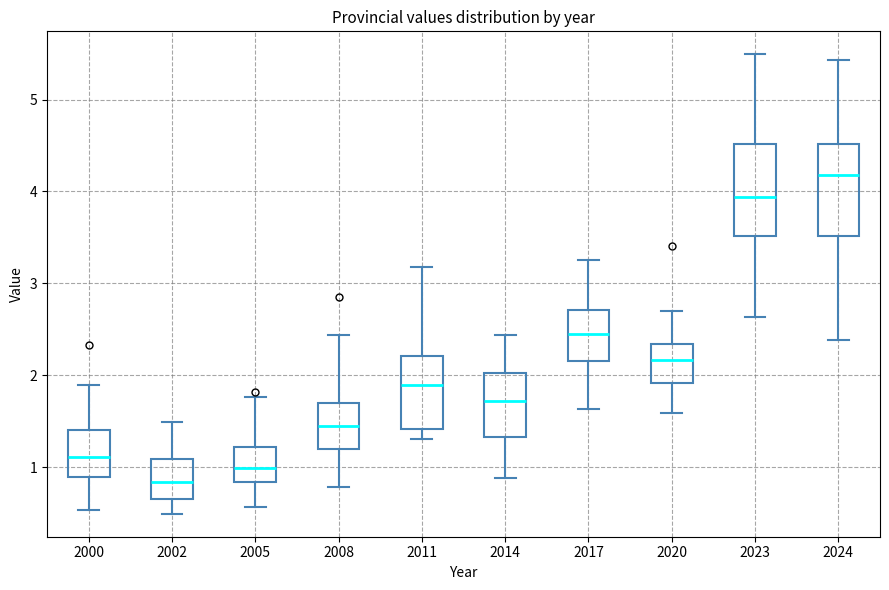

Where does the median line of the box at x = 2005 sit on the y-axis? The values are not printed on the chart, so give them approximately, as read against the axis.

1.0